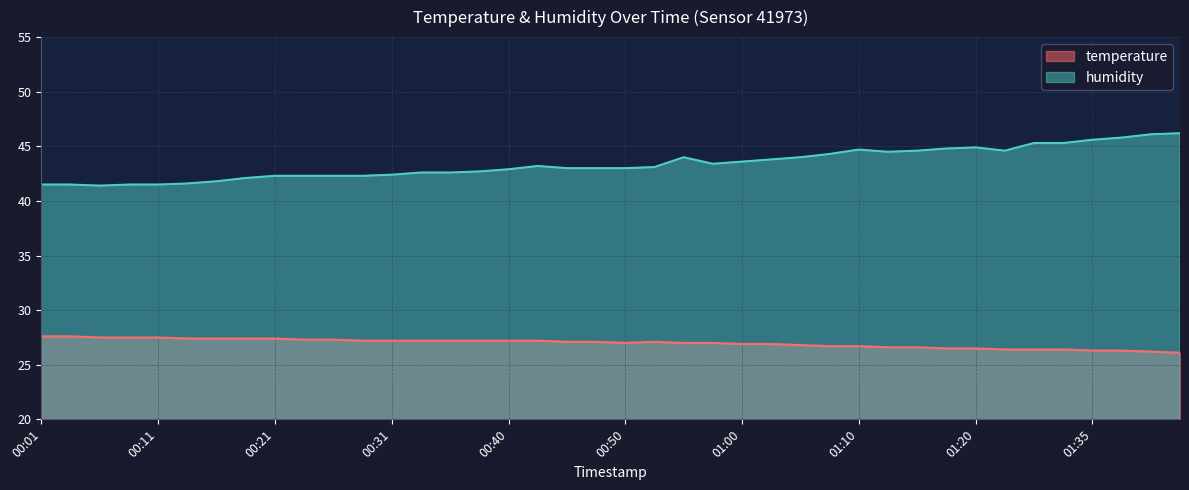

At which label does temperature first exceed 27?

00:01